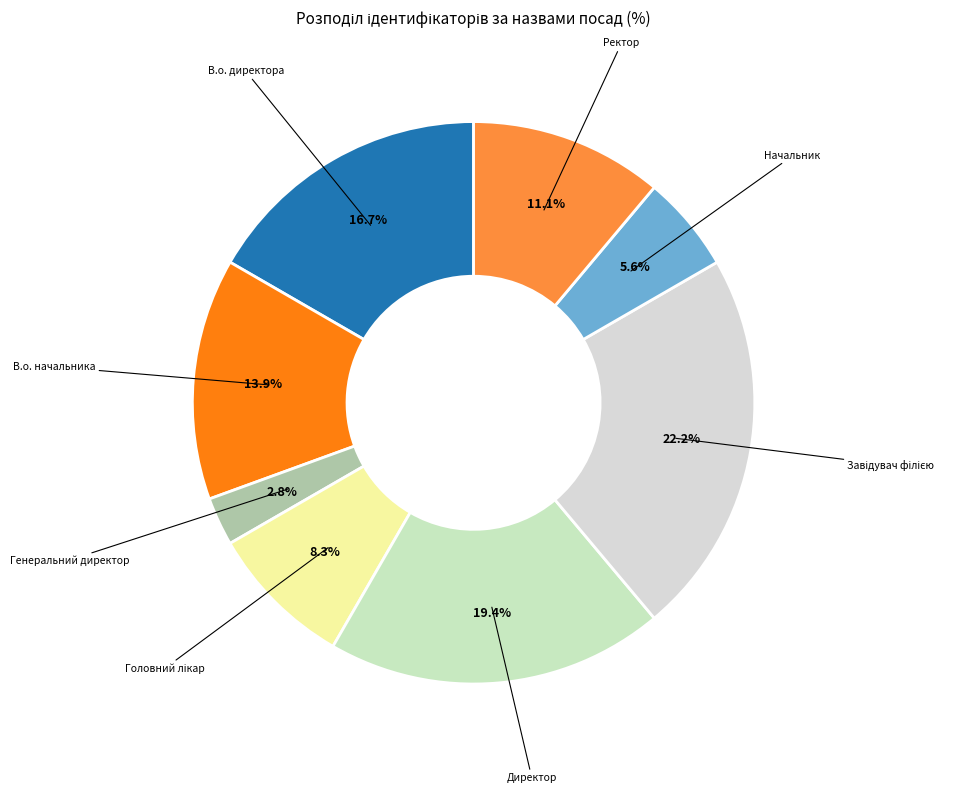

What is the largest slice in the pie chart?

Завідувач філією